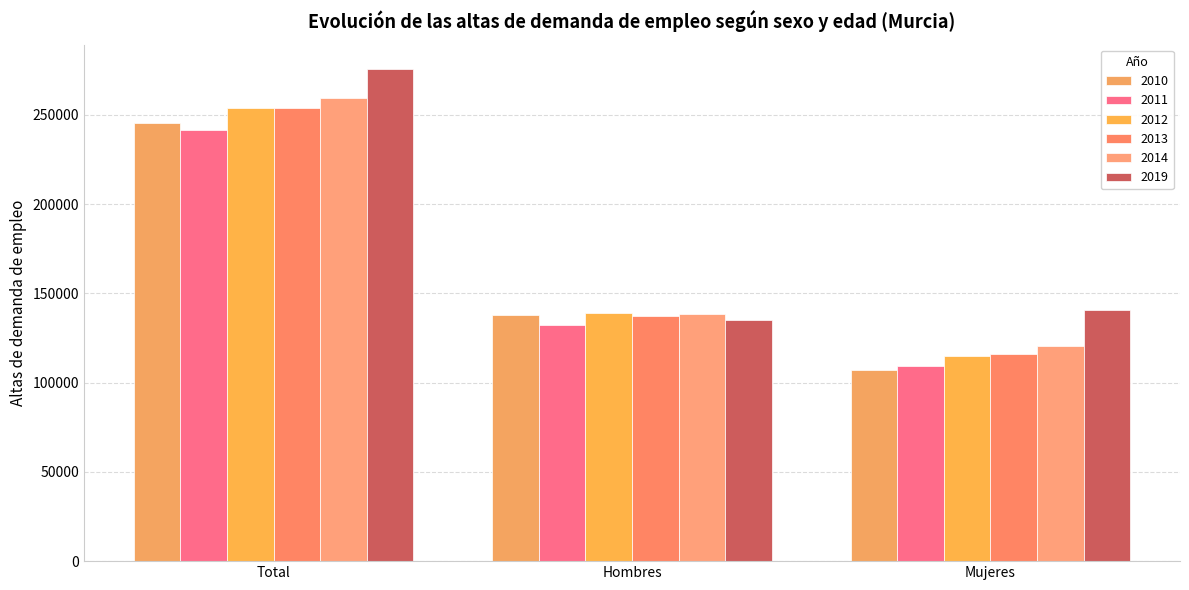

The 2011 series shows 199462 at Hombres. True or false?

False